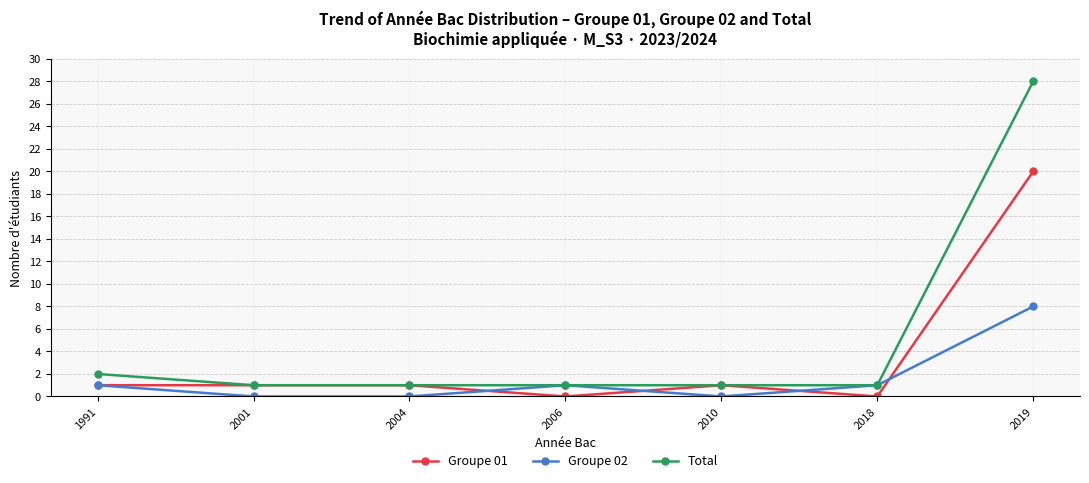

At which label is Total closest to 14?

1991